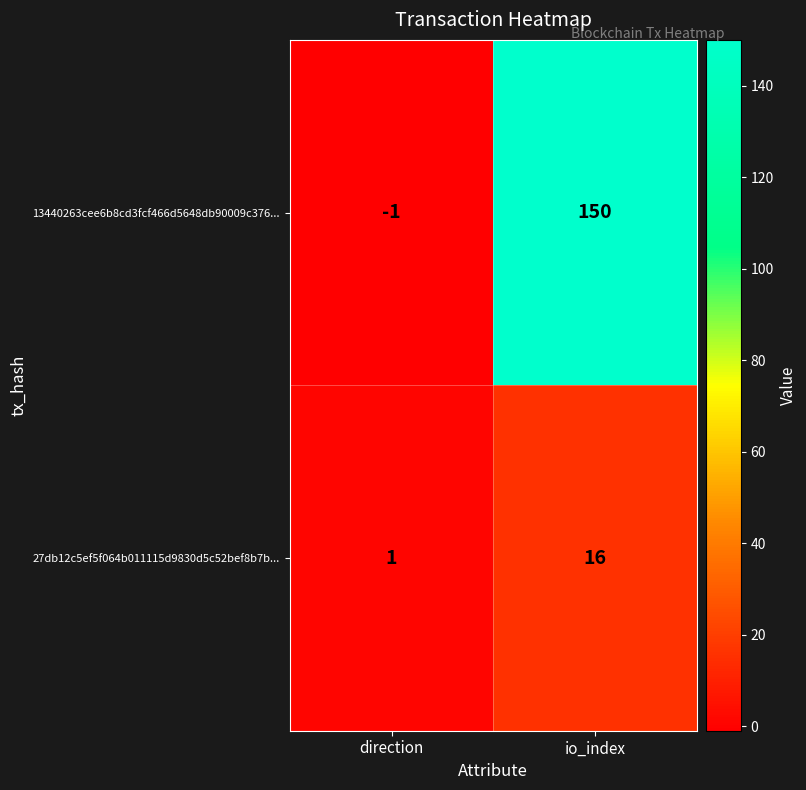

At how many categories does at least one series exceed 72?

1